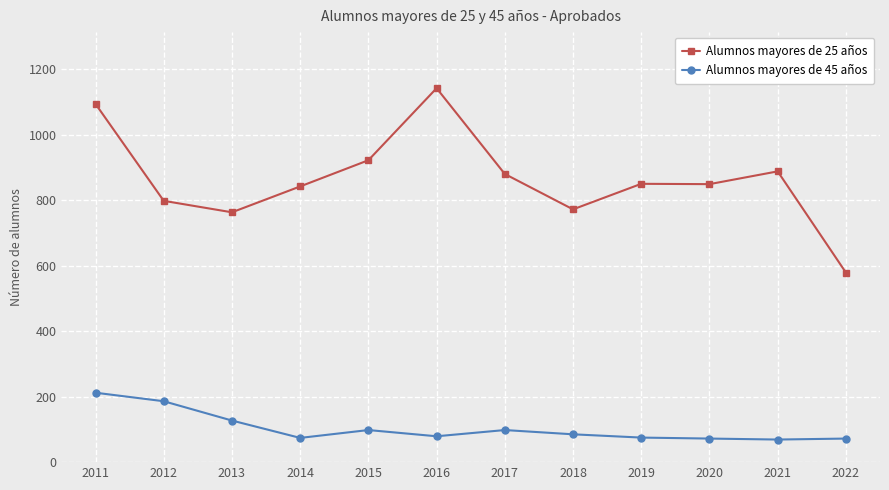

True or false: Alumnos mayores de 45 años has a value of 345 at 2011.

False